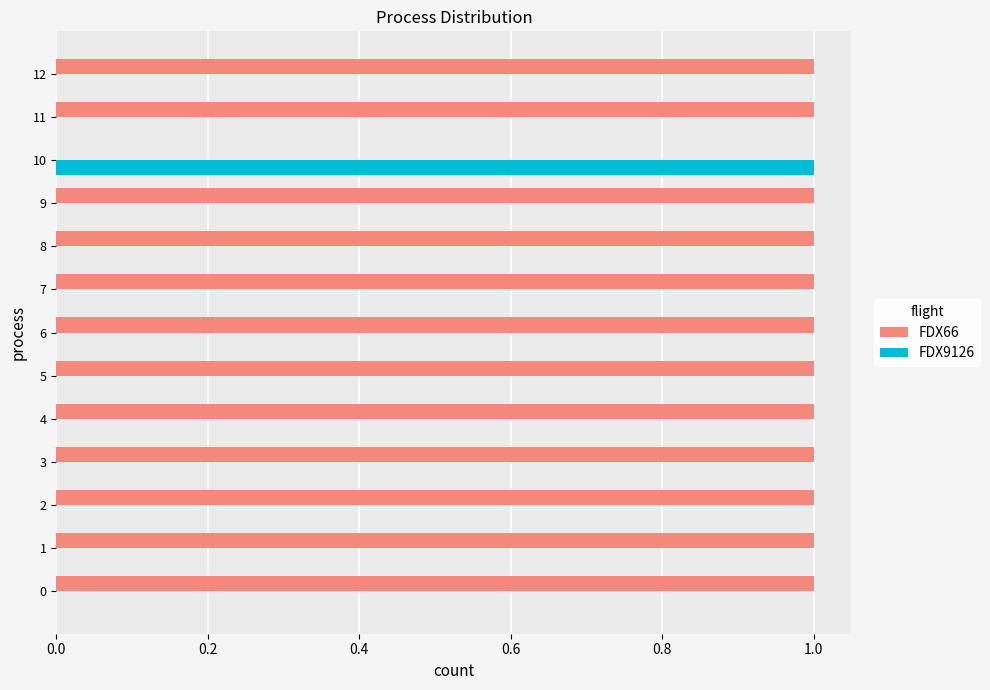

Which series has the largest total across all categories?

FDX66